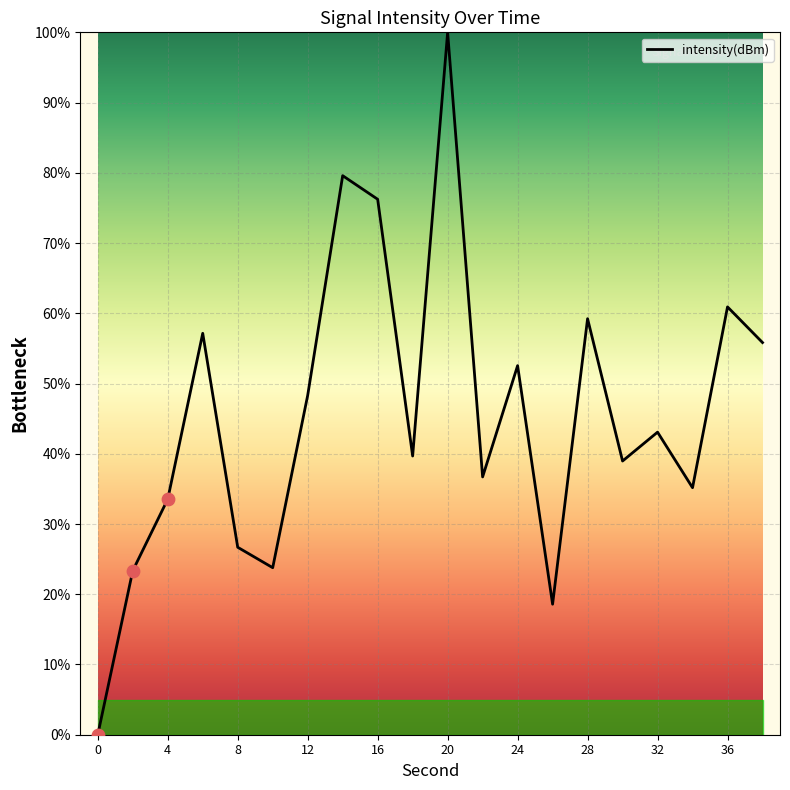

What is the maximum value shown in the chart?

100.0